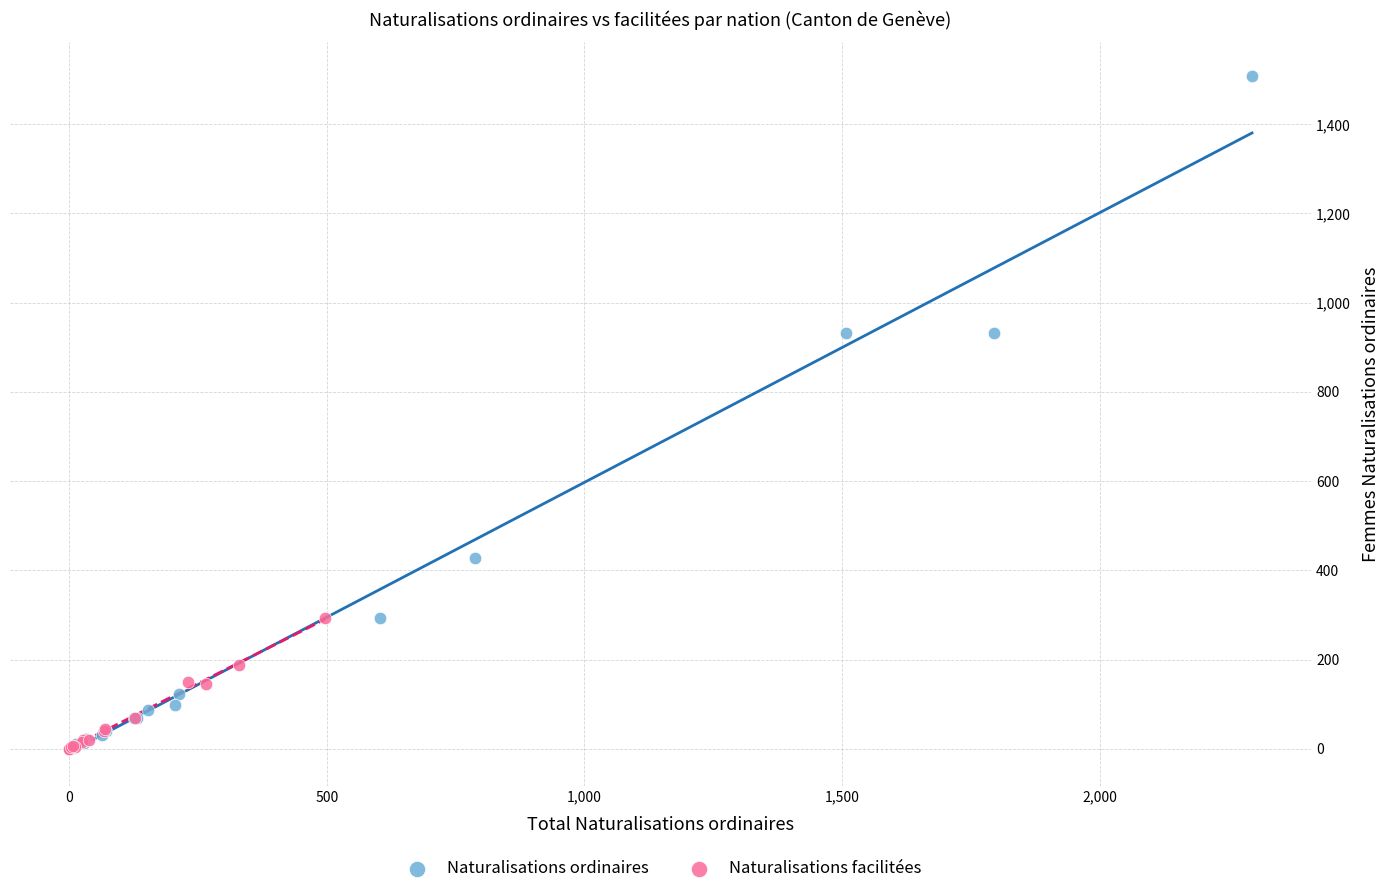

Which series reaches the maximum Y coordinate?

Naturalisations ordinaires